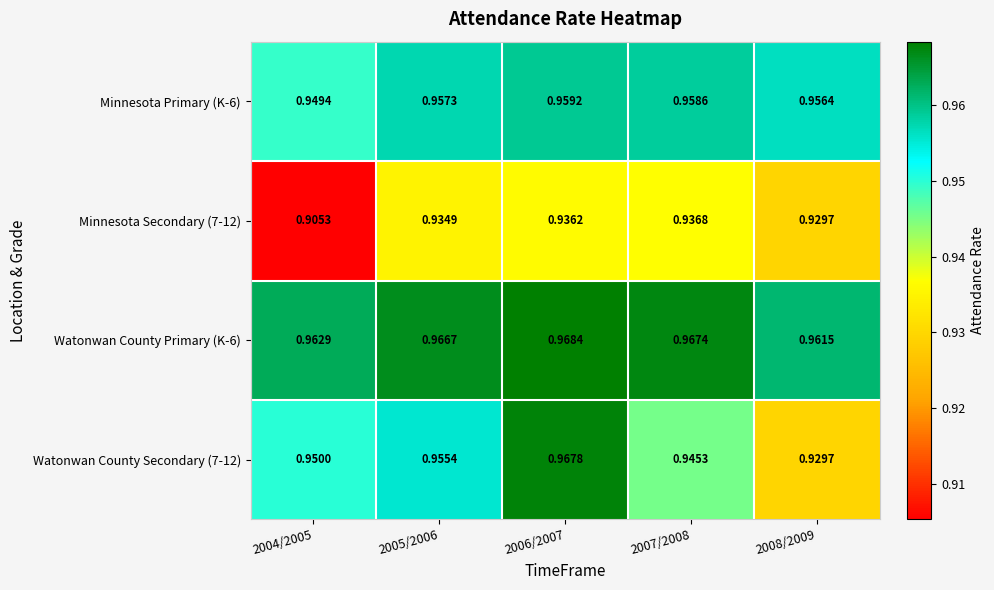

Is the value of Watonwan County Primary (K-6) at 2004/2005 greater than the value of Minnesota Secondary (7-12) at 2005/2006?

Yes